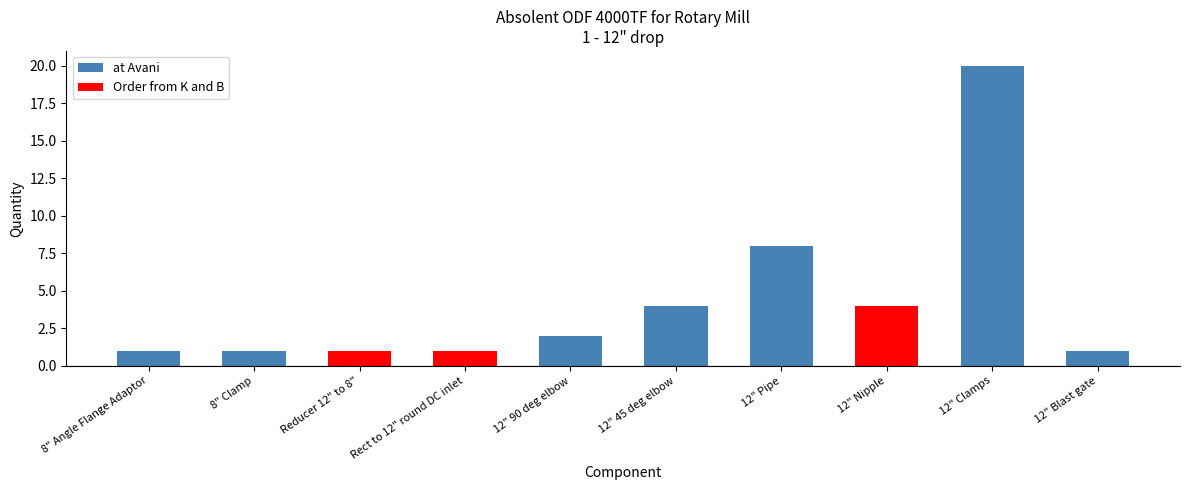

What is the label of the 4th bar from the left?

Rect to 12" round DC inlet